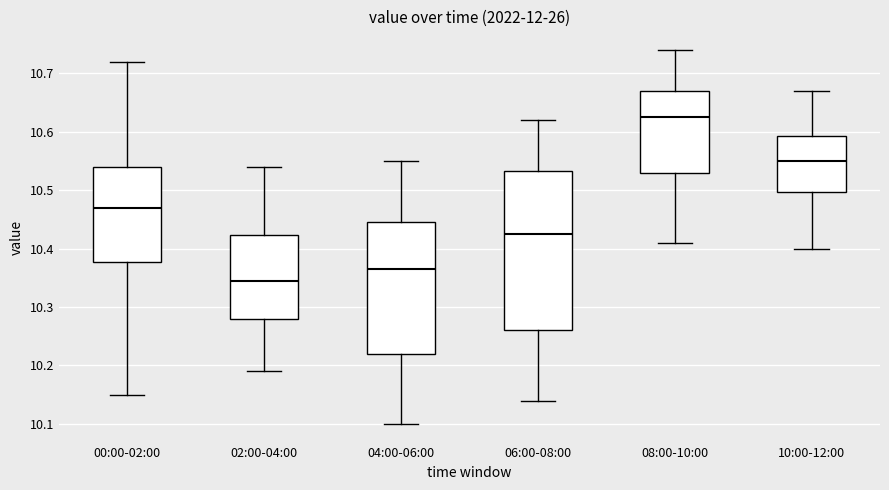

Reading left to right, read every box against the y-axis: the position of its median line, the range the box covers, and the ends of its whiskers. The values are not printed on the chart, so give them approximately, as read against the axis.

00:00-02:00: median 10.47, box 10.38 to 10.54, whiskers 10.15 to 10.72
02:00-04:00: median 10.35, box 10.28 to 10.42, whiskers 10.19 to 10.54
04:00-06:00: median 10.37, box 10.22 to 10.45, whiskers 10.10 to 10.55
06:00-08:00: median 10.43, box 10.26 to 10.53, whiskers 10.14 to 10.62
08:00-10:00: median 10.63, box 10.53 to 10.67, whiskers 10.41 to 10.74
10:00-12:00: median 10.55, box 10.50 to 10.59, whiskers 10.40 to 10.67